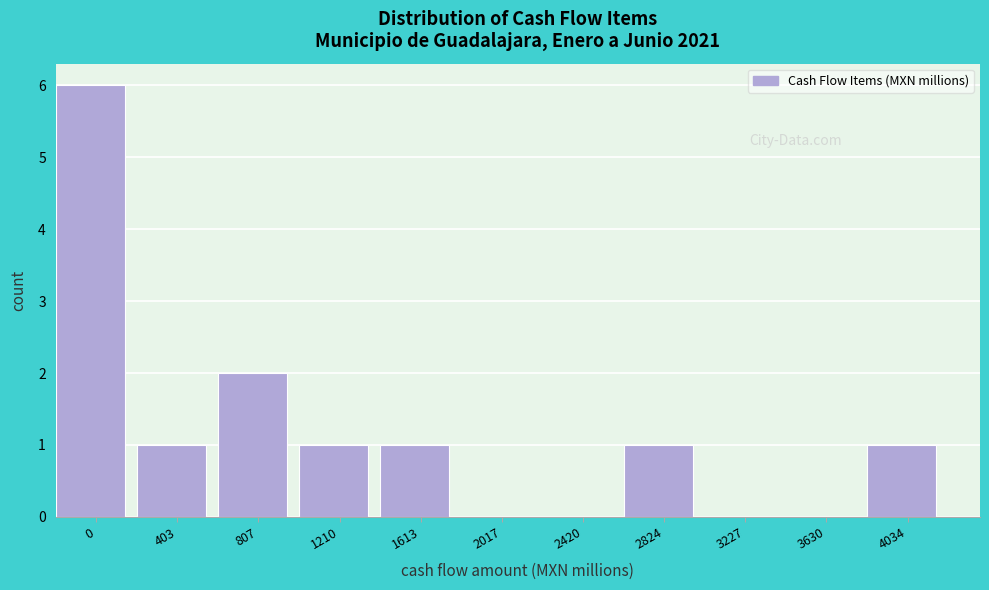

Reading right to left, transcribe all the data shown in this chart.

4034=1	3630=0	3227=0	2824=1	2420=0	2017=0	1613=1	1210=1	807=2	403=1	0=6